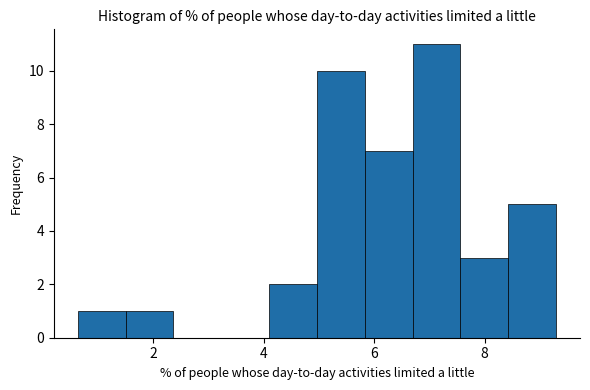

Reading left to right, transcribe this chart: for each bar, give the range it covers on the x-axis and its height. Neither the bar edges nor the heights are printed on the chart, so give them approximately, as read against the axes.

0.6 to 1.4: 1
1.4 to 2.4: 1
2.4 to 3.2: 0
3.2 to 4.0: 0
4.0 to 5.0: 2
5.0 to 5.8: 10
5.8 to 6.6: 7
6.6 to 7.6: 11
7.6 to 8.4: 3
8.4 to 9.2: 5